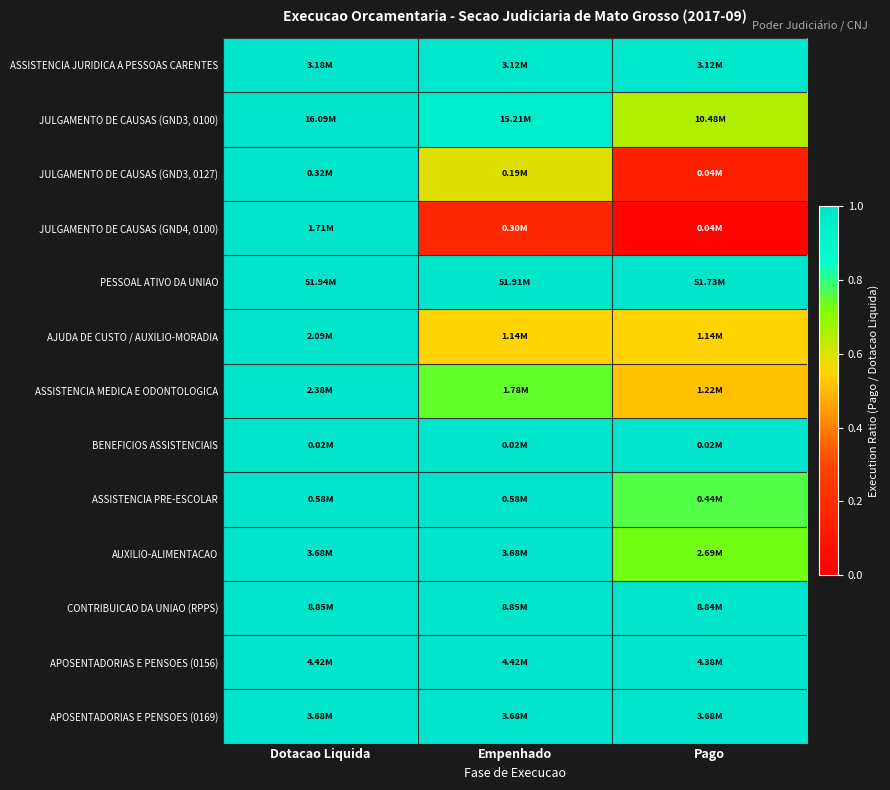

How many categories are shown in the chart?

3